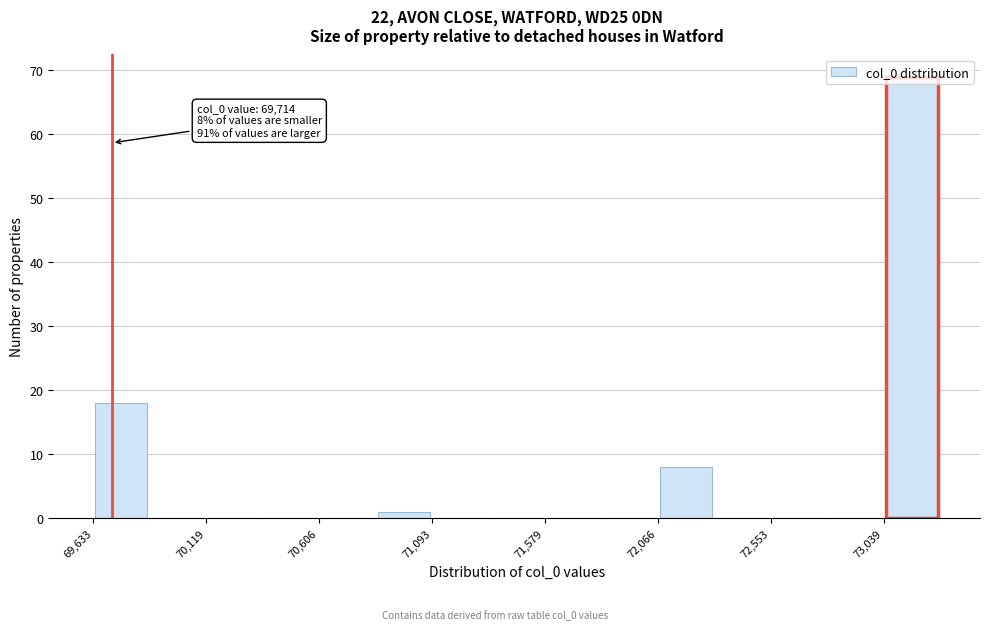

Which range on the x-axis has the tallest bar?

73050 to 73300